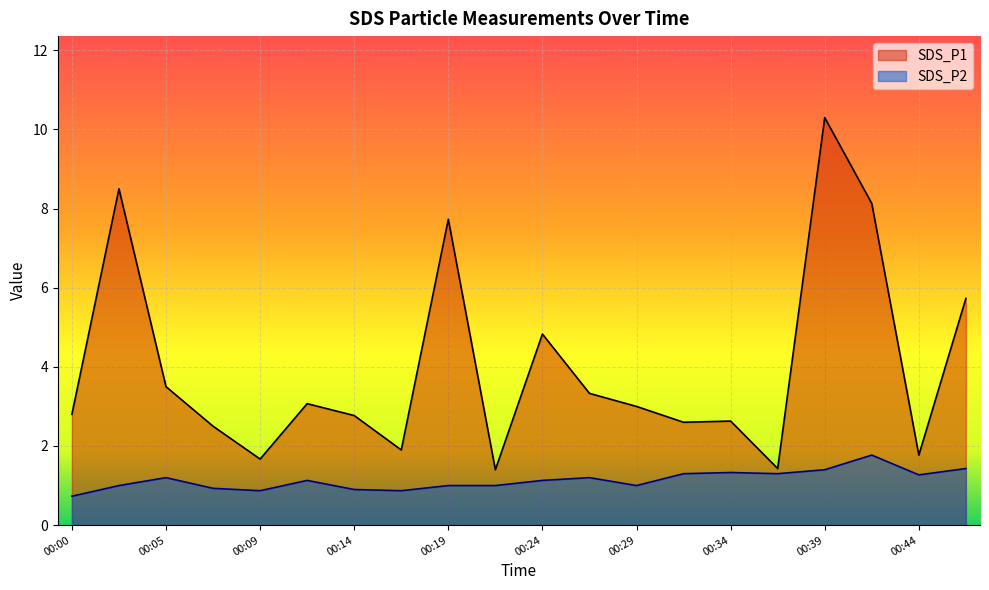

What is the minimum value shown in the chart?

0.7